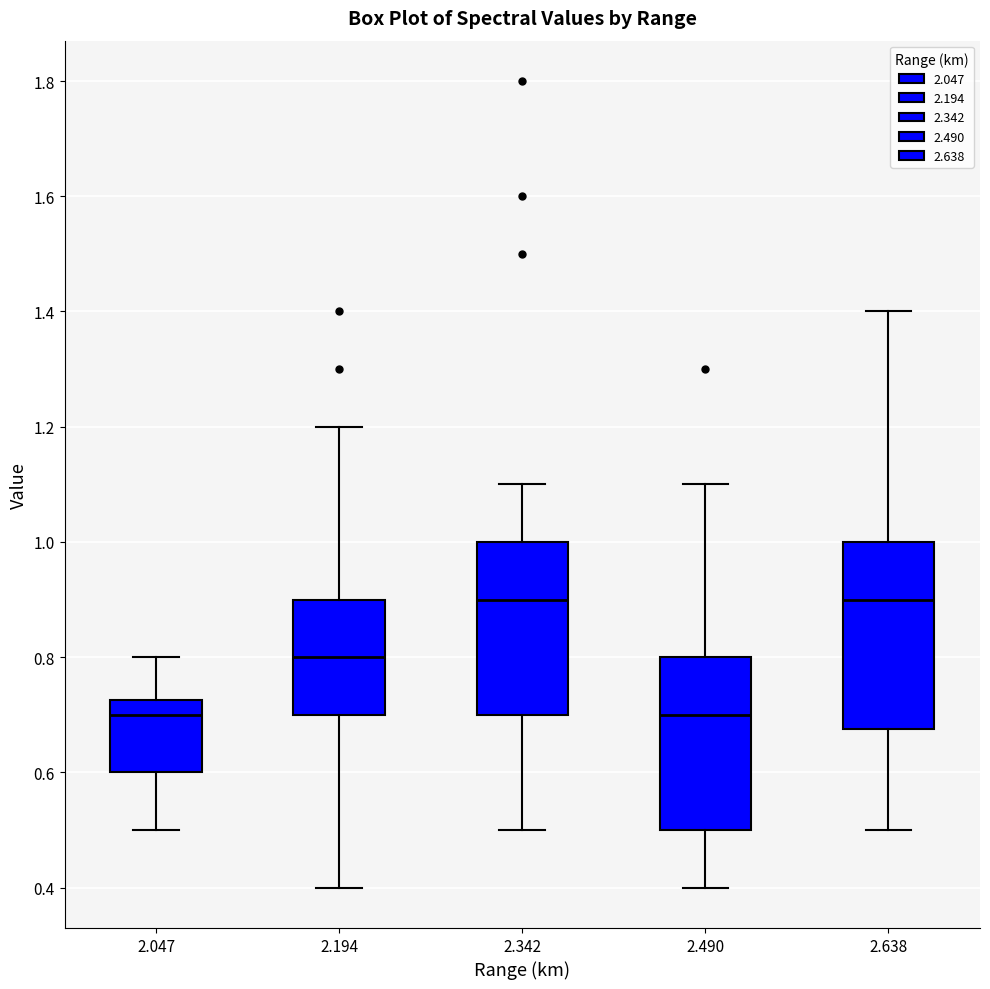

Where does the median line of the box at x = 2.638 sit on the y-axis? The values are not printed on the chart, so give them approximately, as read against the axis.

0.90